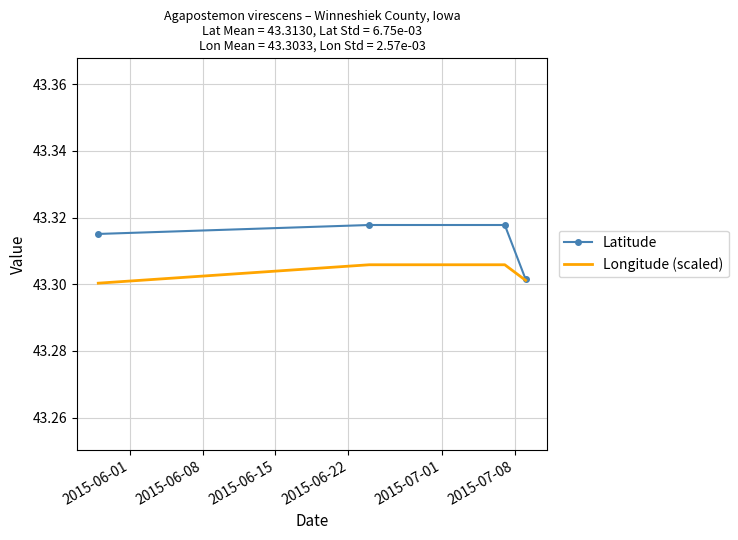

Which series has the widest spread of values?

Latitude